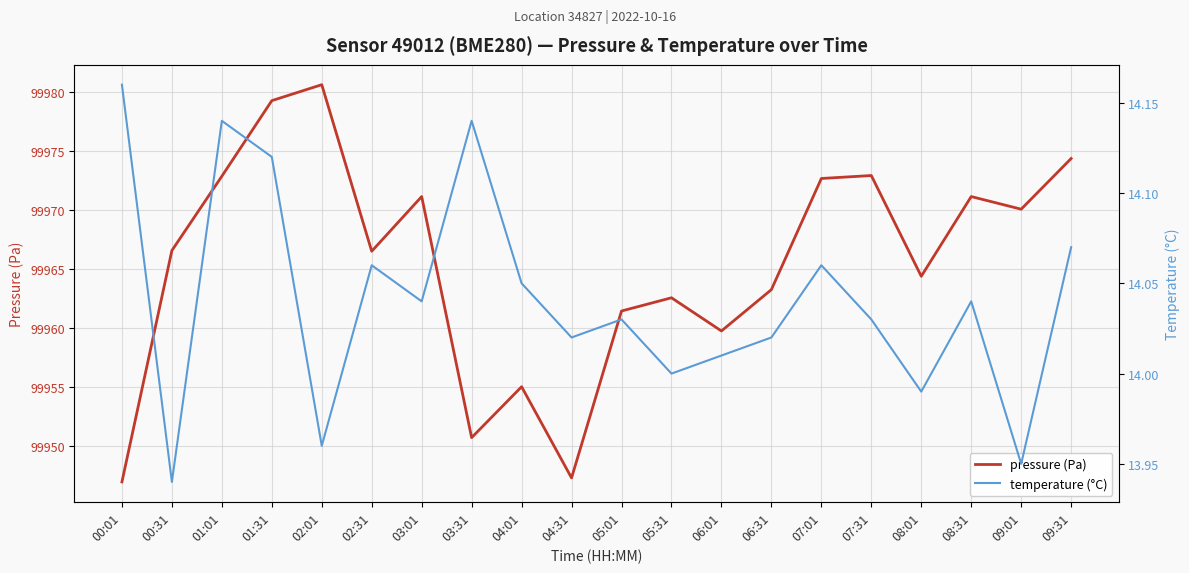

What is the value of the pressure (Pa) point at the 13th from the left?

99959.8